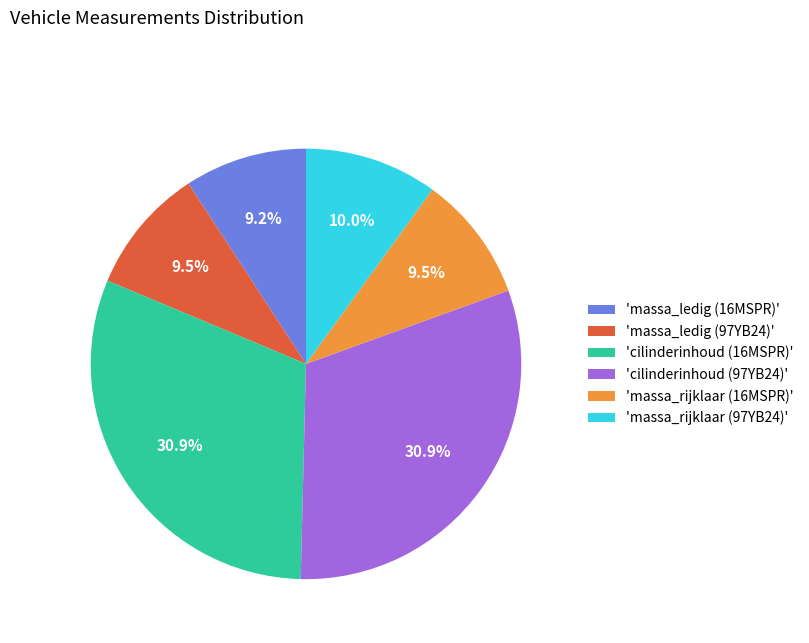

Does any single category account for the majority?

No